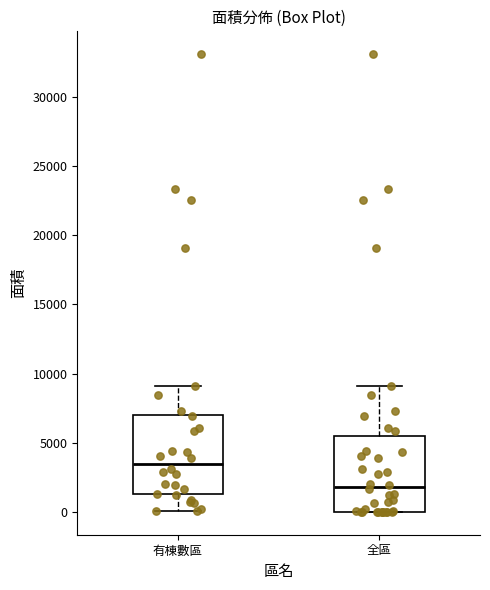

Reading left to right, read every box against the y-axis: the position of its median line, the range the box covers, and the ends of its whiskers. The values are not printed on the chart, so give them approximately, as read against the axis.

有棟數區: median 3500, box 1500 to 7000, whiskers 0 to 9000
全區: median 2000, box 0 to 5500, whiskers 0 to 9000